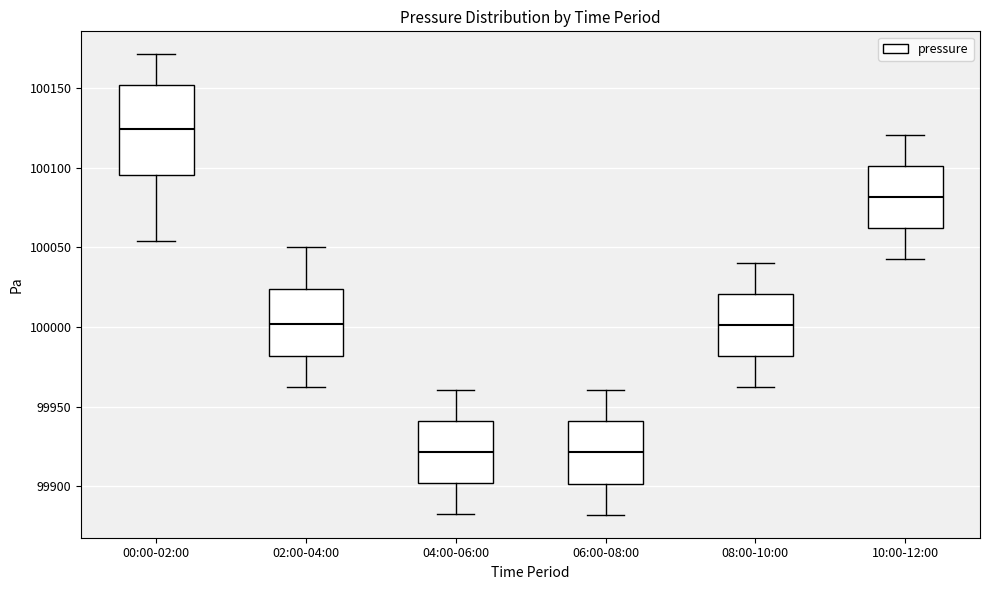

Reading left to right, transcribe this box plot: for each box, give where its median line is, the range the box spans, and where its two whiskers end, as read against the y-axis. The values are not printed on the chart, so give them approximately, as read against the axis.

00:00-02:00: median 100125, box 100095 to 100150, whiskers 100055 to 100170
02:00-04:00: median 100000, box 99980 to 100025, whiskers 99960 to 100050
04:00-06:00: median 99920, box 99900 to 99940, whiskers 99880 to 99960
06:00-08:00: median 99920, box 99900 to 99940, whiskers 99880 to 99960
08:00-10:00: median 100000, box 99980 to 100020, whiskers 99960 to 100040
10:00-12:00: median 100080, box 100060 to 100100, whiskers 100040 to 100120